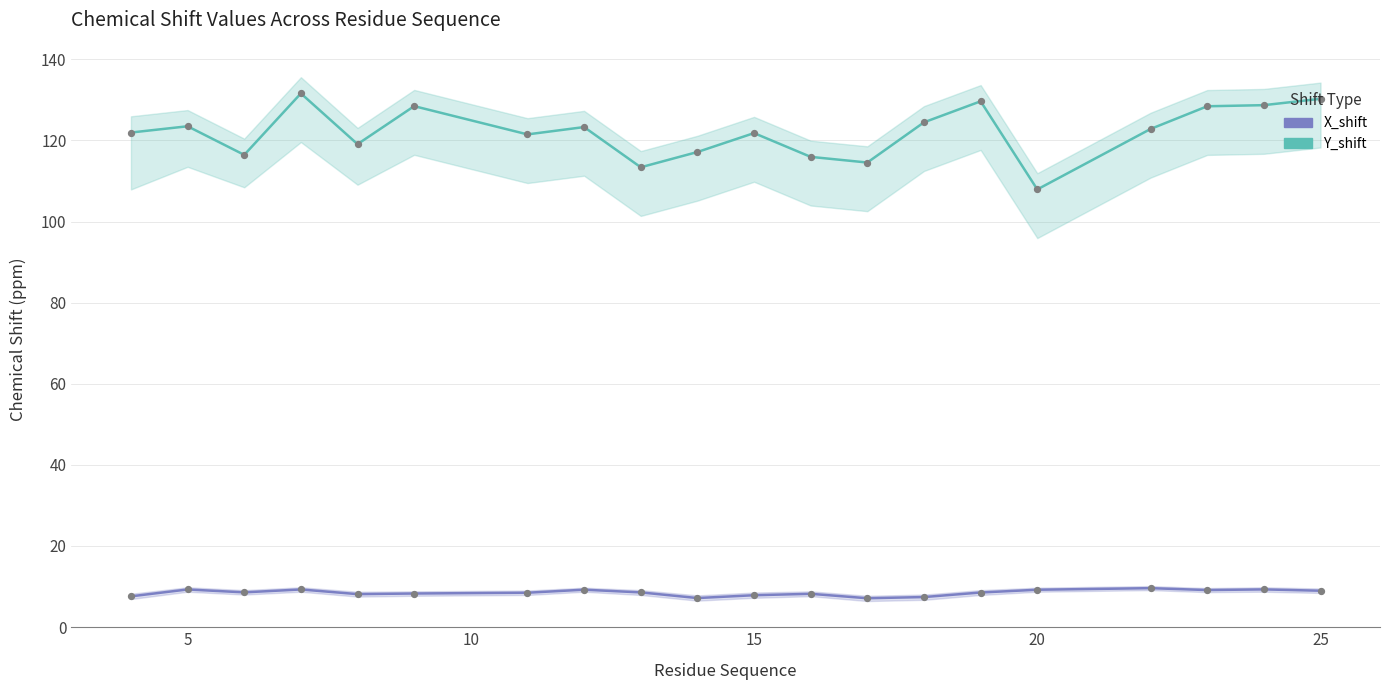

Which series reaches the maximum Y coordinate?

Y_shift